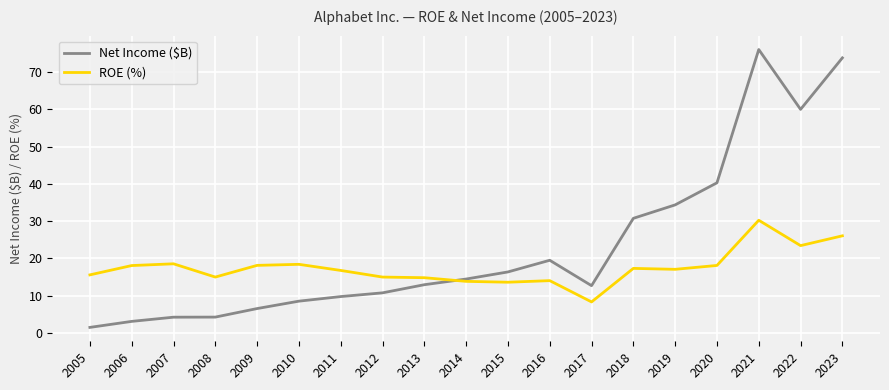

Between 2012 and 2018, which series saw the biggest shift?

Net Income ($B)